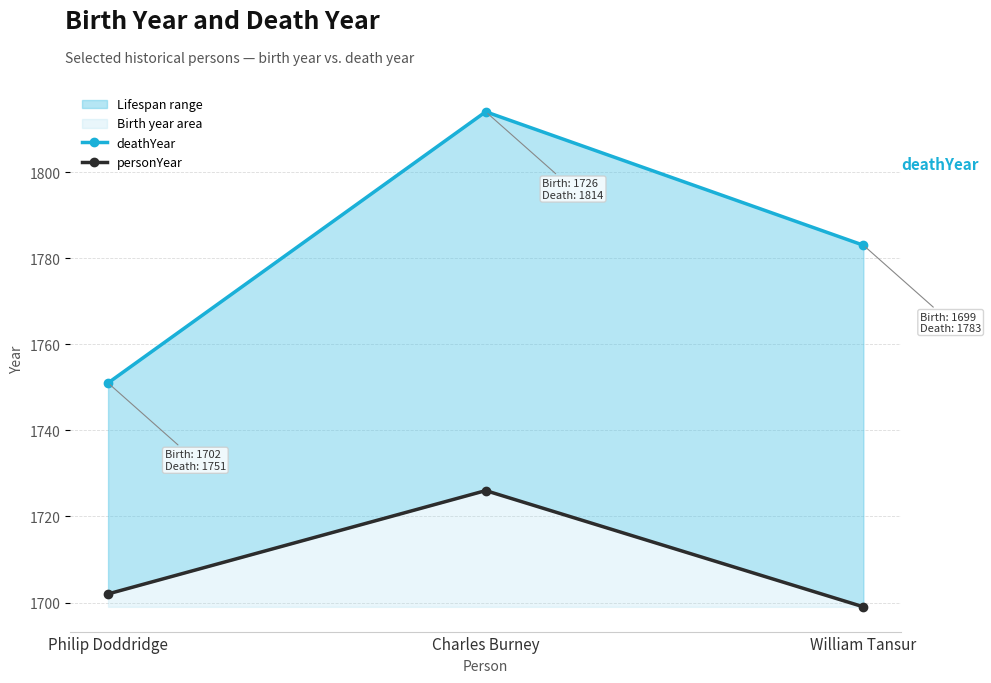

What are all the series names shown in the legend?

deathYear, personYear